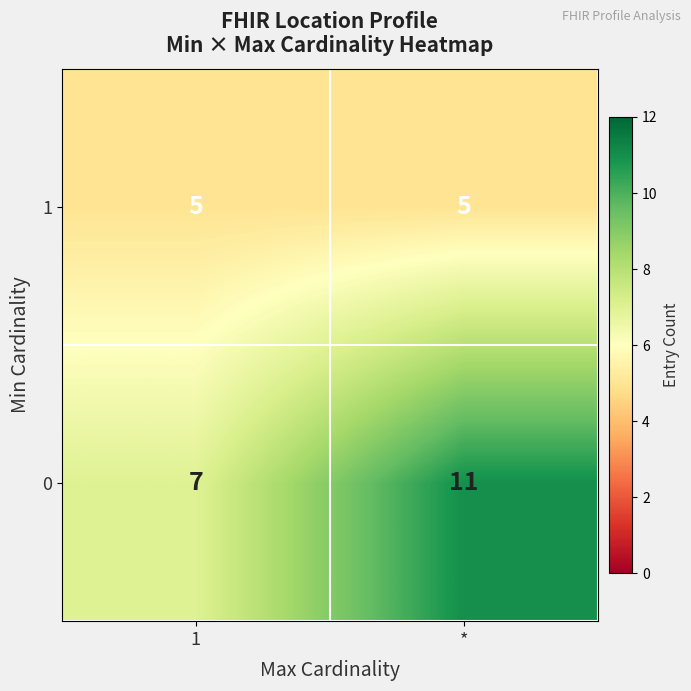

How many data points does each series have?

2